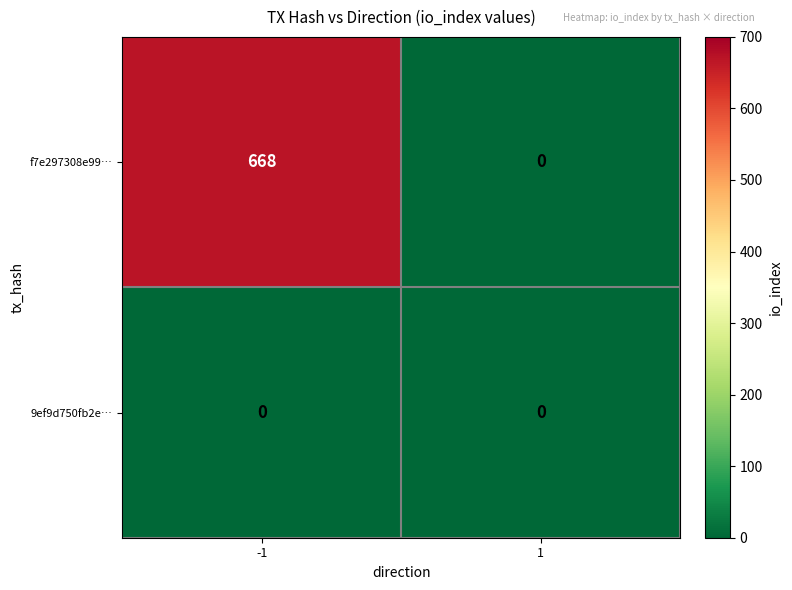

The f7e297308e99… series shows 0 at 1. True or false?

True